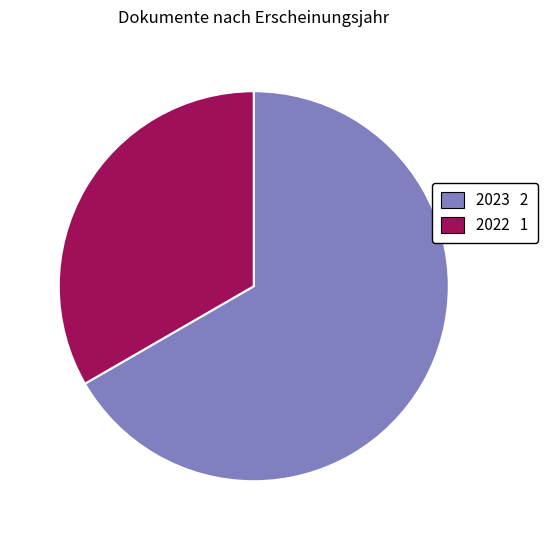

How many slices are in this pie chart?

2